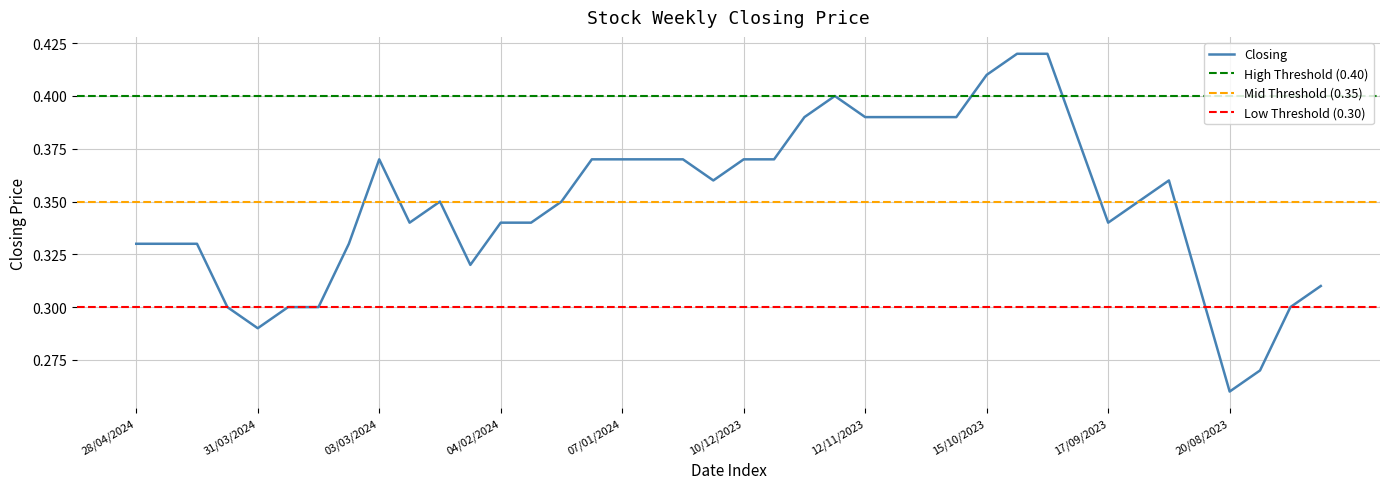

What is the label of the 40th point from the left?

30/07/2023